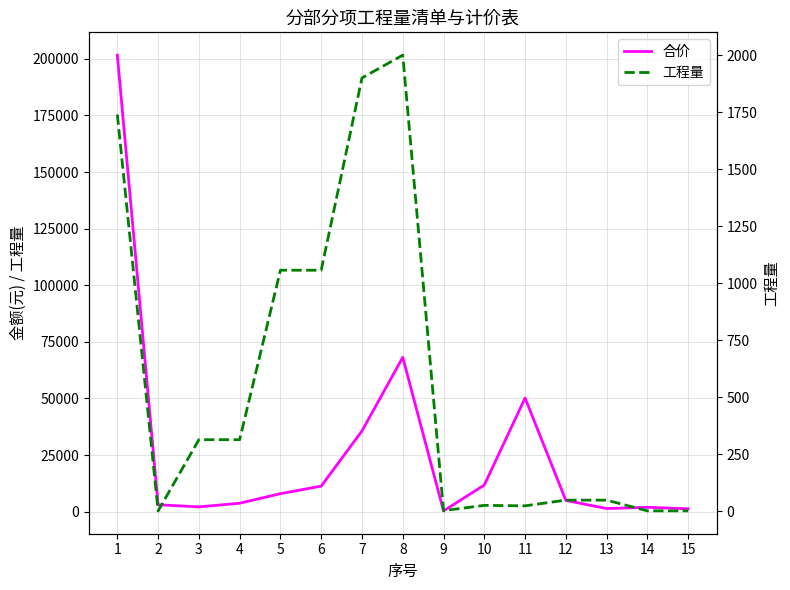

Does the chart have visible grid lines?

Yes